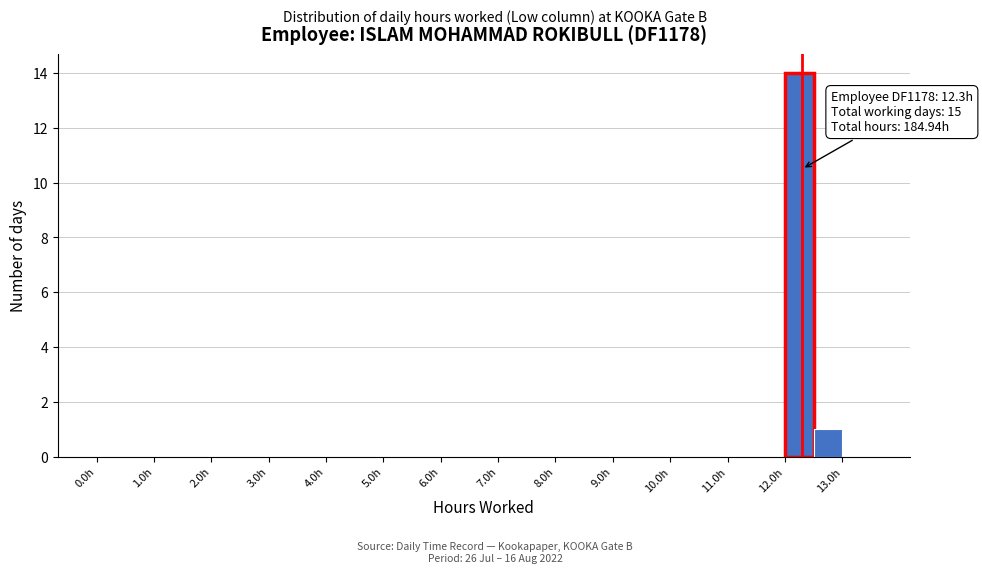

Which range on the x-axis has the tallest bar?

12.0 to 12.5